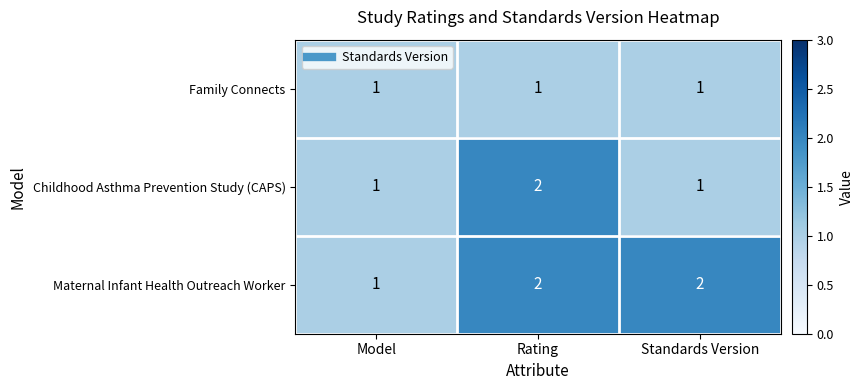

Reading left to right, what are all the values shown in this chart?

Family Connects: Model=1	Rating=1	Standards Version=1
Childhood Asthma Prevention Study (CAPS): Model=1	Rating=2	Standards Version=1
Maternal Infant Health Outreach Worker: Model=1	Rating=2	Standards Version=2